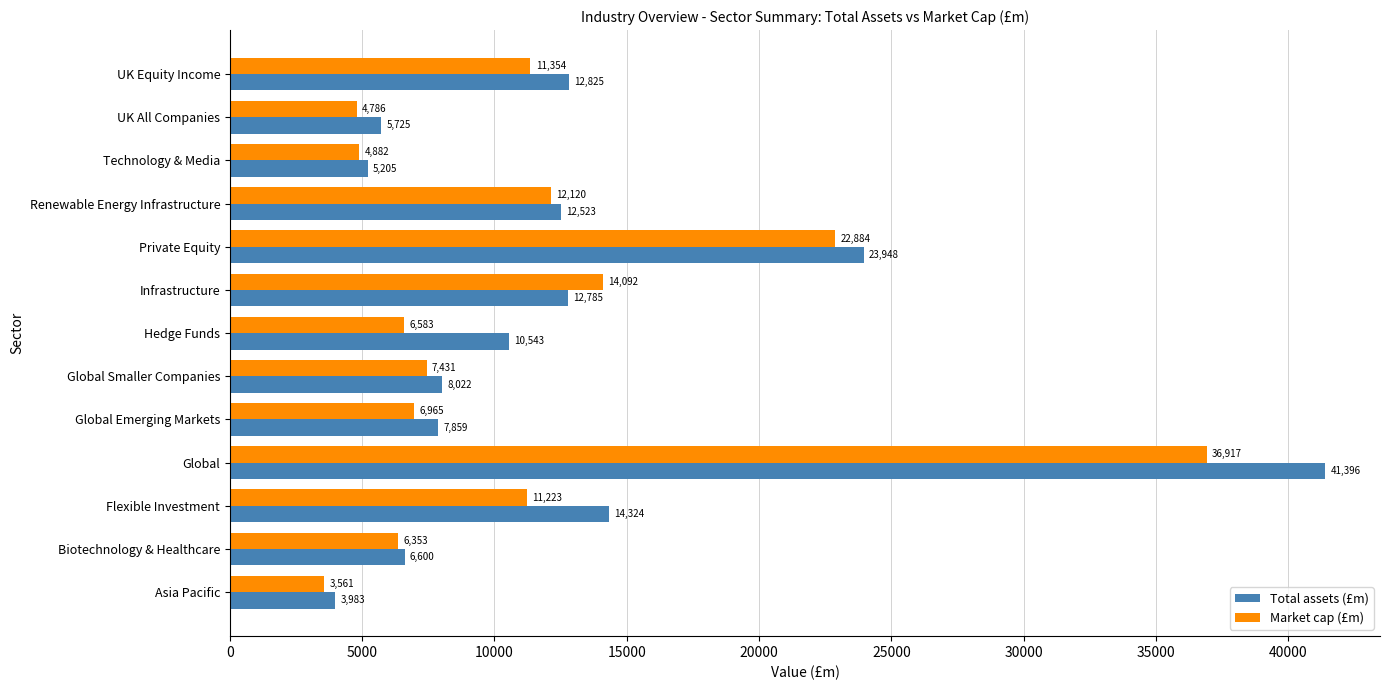

Count the number of categories in the chart.

13